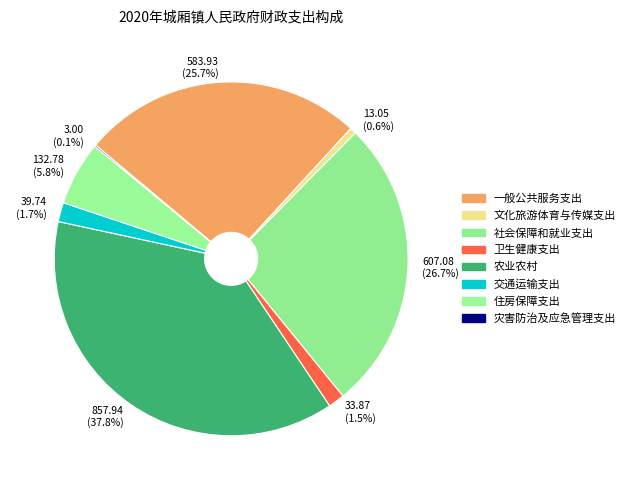

To the nearest percent, what percentage of the pie is 一般公共服务支出?

26%